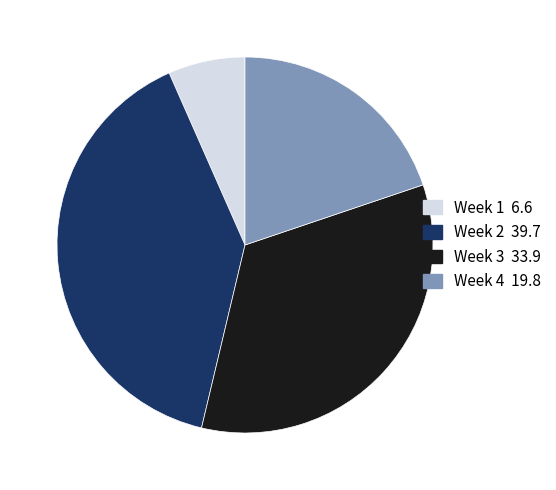

How many segments does this pie chart have?

4